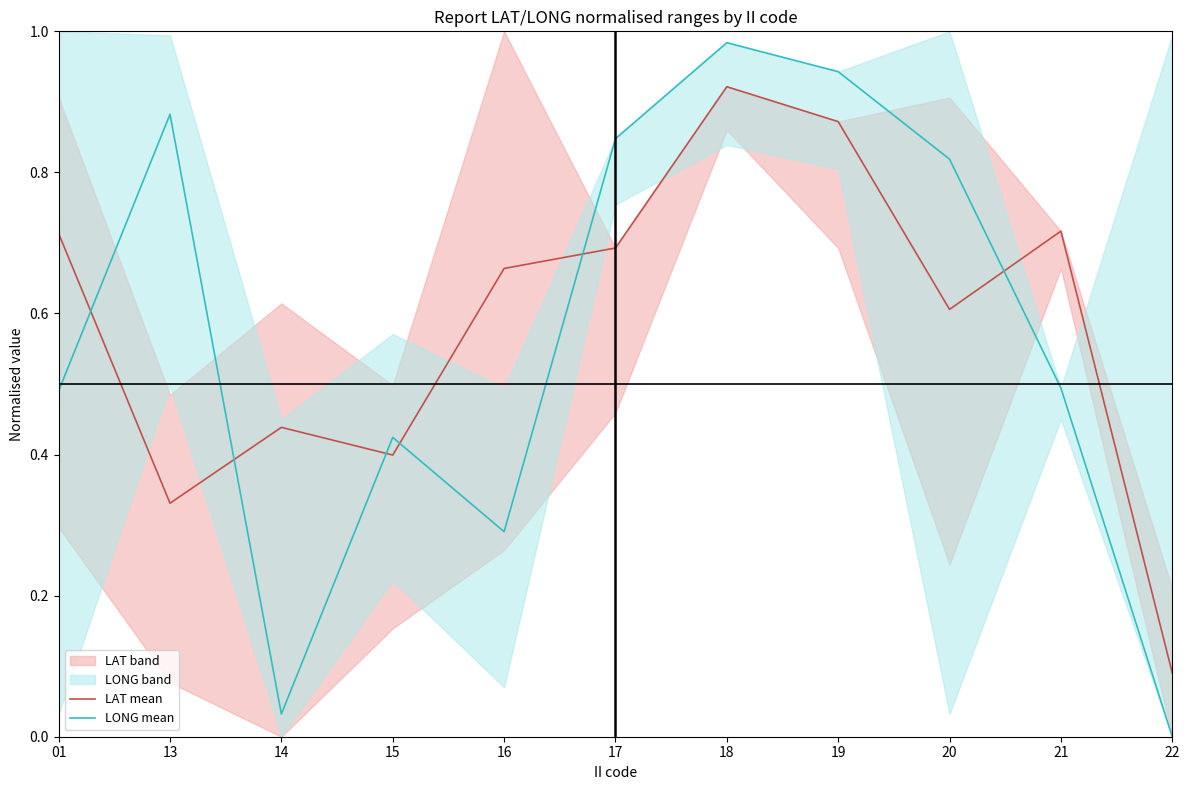

True or false: LONG mean has more than 0 points higher than both neighbors.

True